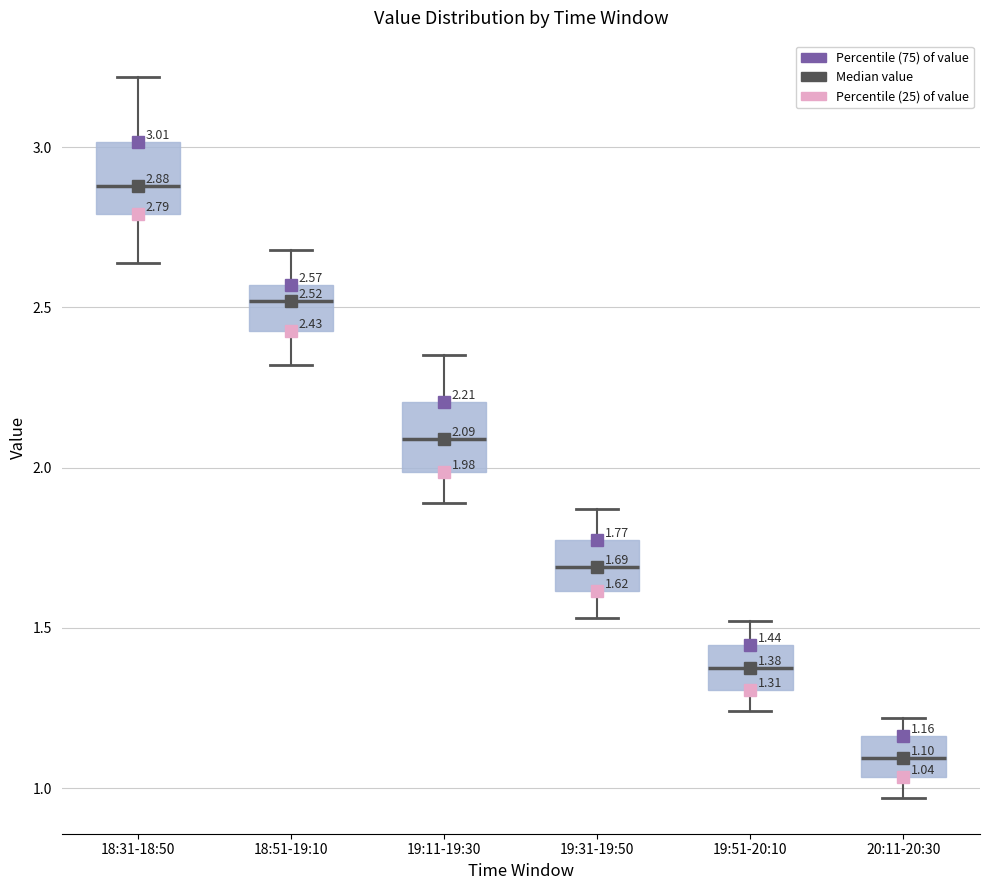

Which box has the highest median line?

18:31-18:50